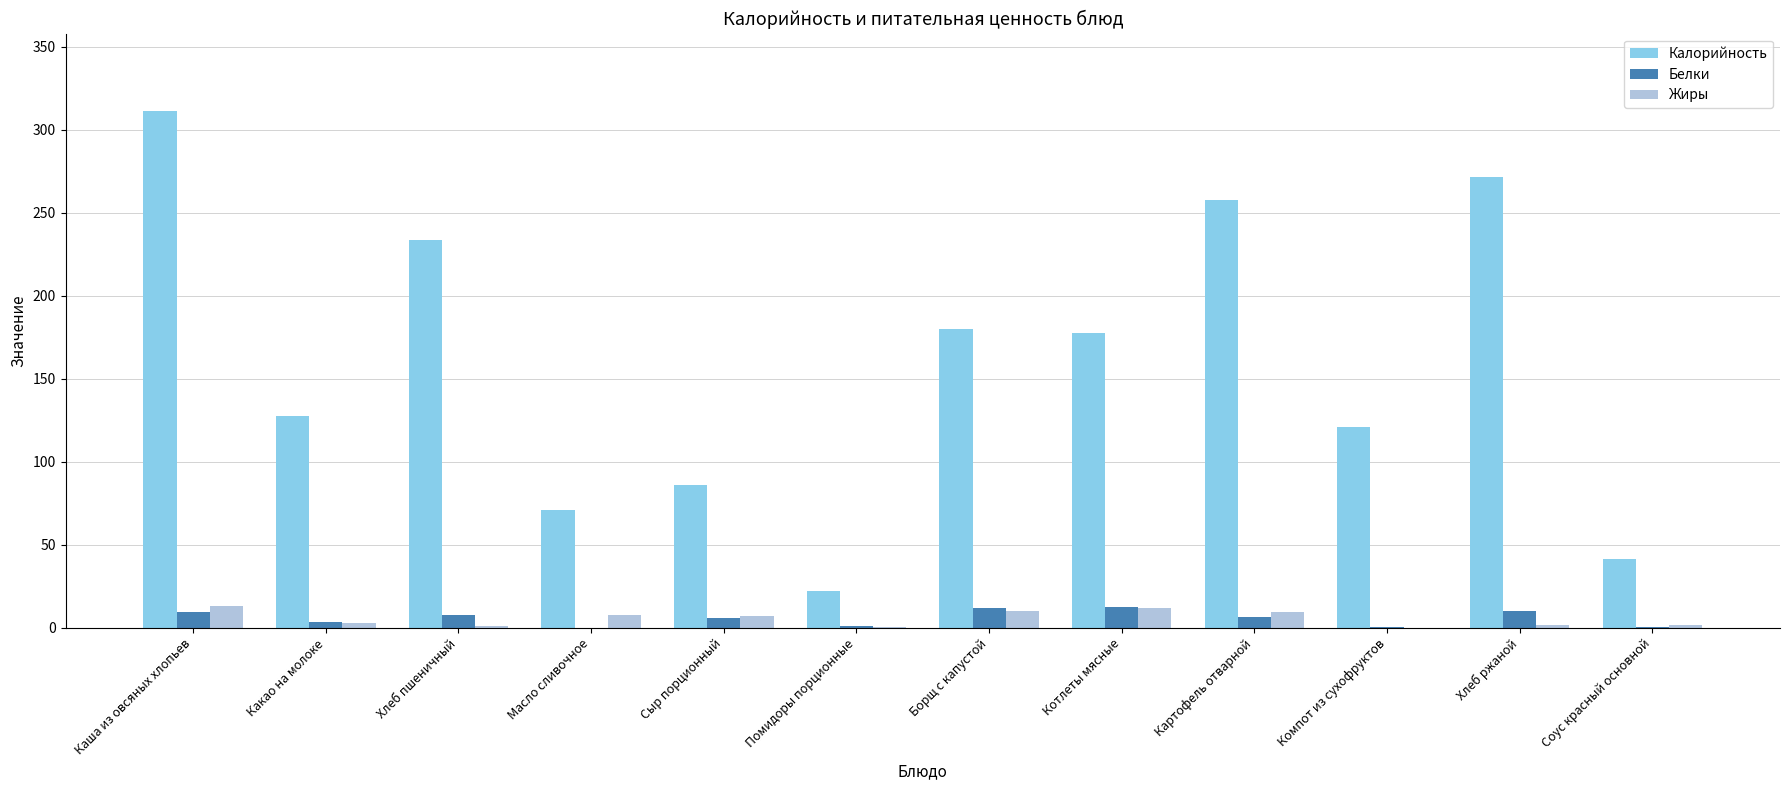

The Калорийность series shows 7.2 at Помидоры порционные. True or false?

False